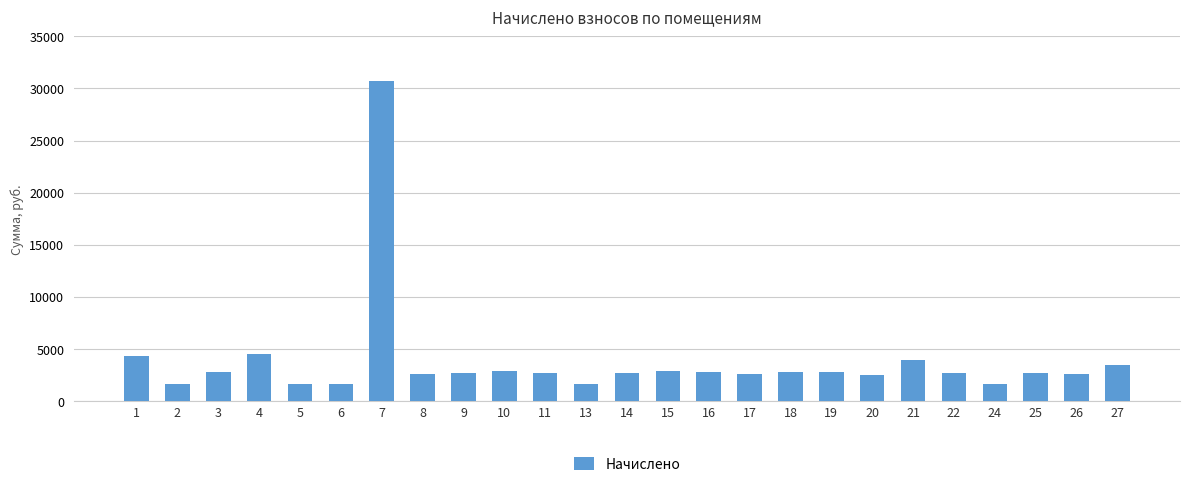

Is it true that the value at 27 is 3504.2?

True